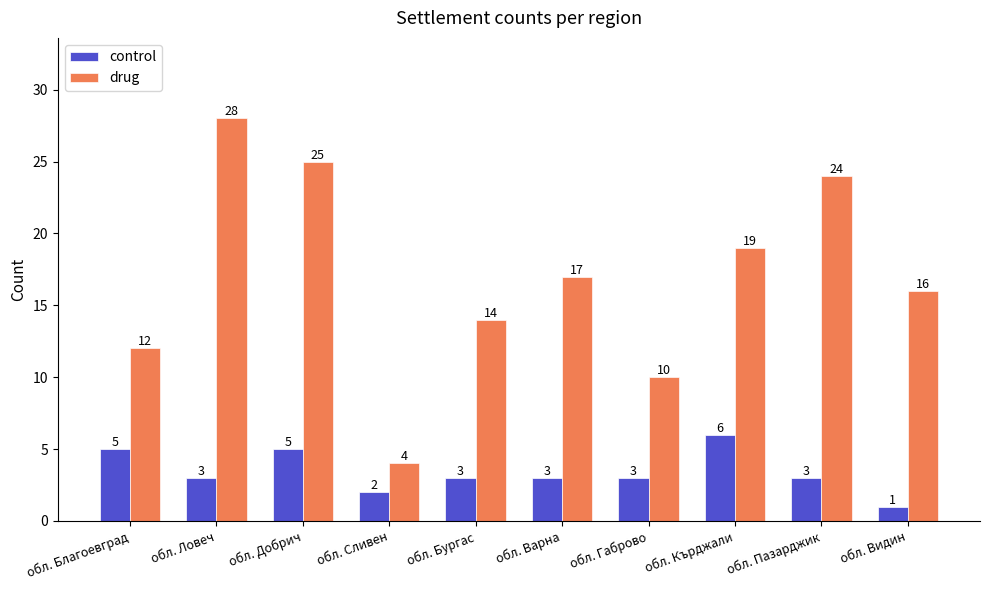

Reading left to right, list all the values displayed in this chart.

control: 5	3	5	2	3	3	3	6	3	1
drug: 12	28	25	4	14	17	10	19	24	16